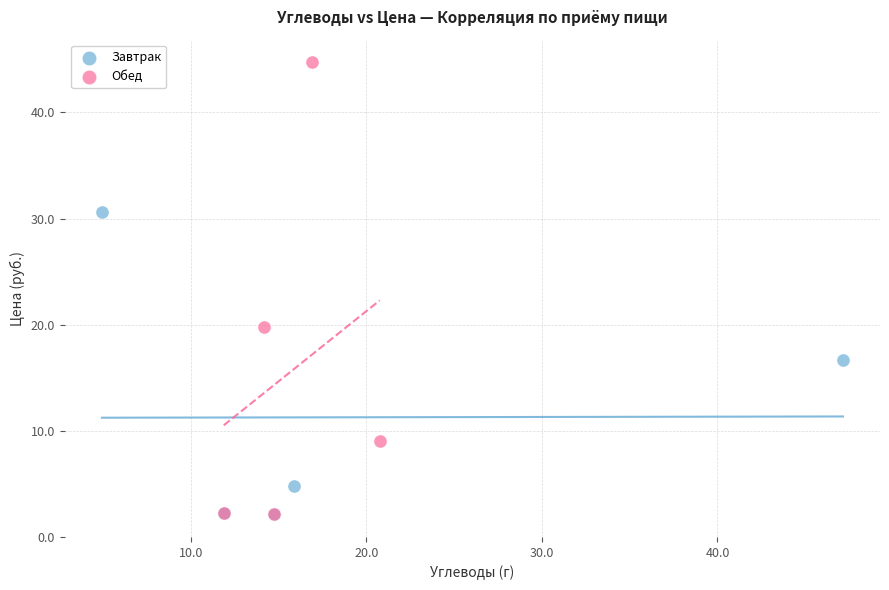

Which series reaches the maximum Y coordinate?

Обед